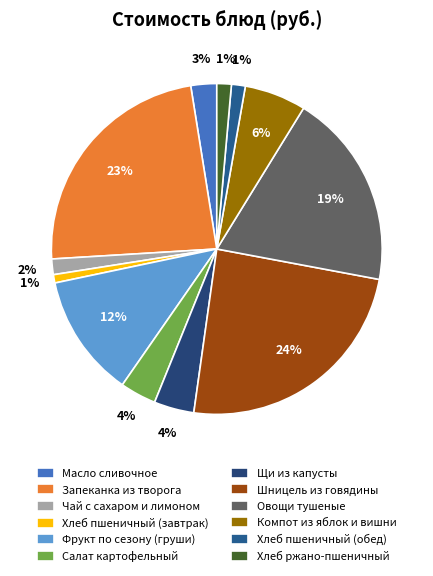

To the nearest percent, what is the difference between the largest and smallest slice percentages?

23%